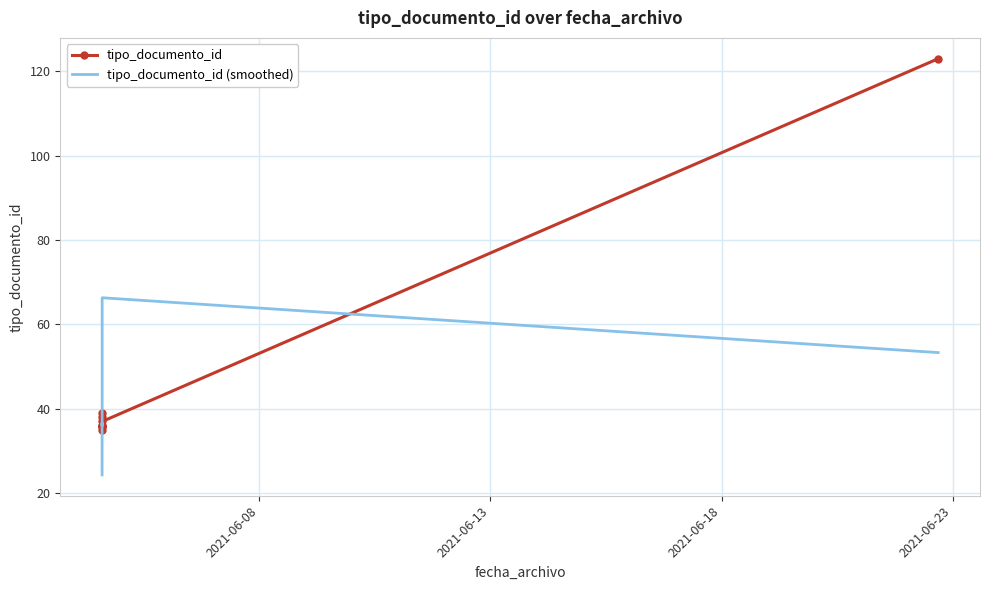

Between 2021-06-13 and 2021-06-23, which series saw the biggest shift?

tipo_documento_id